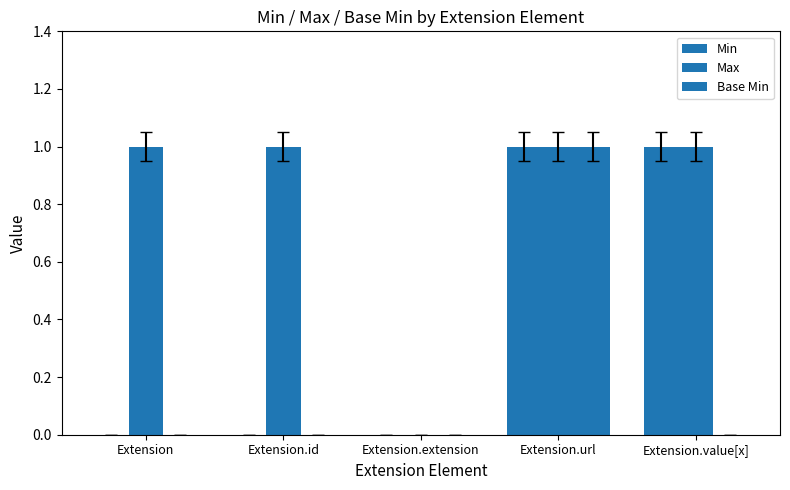

How many data points does each series have?

5